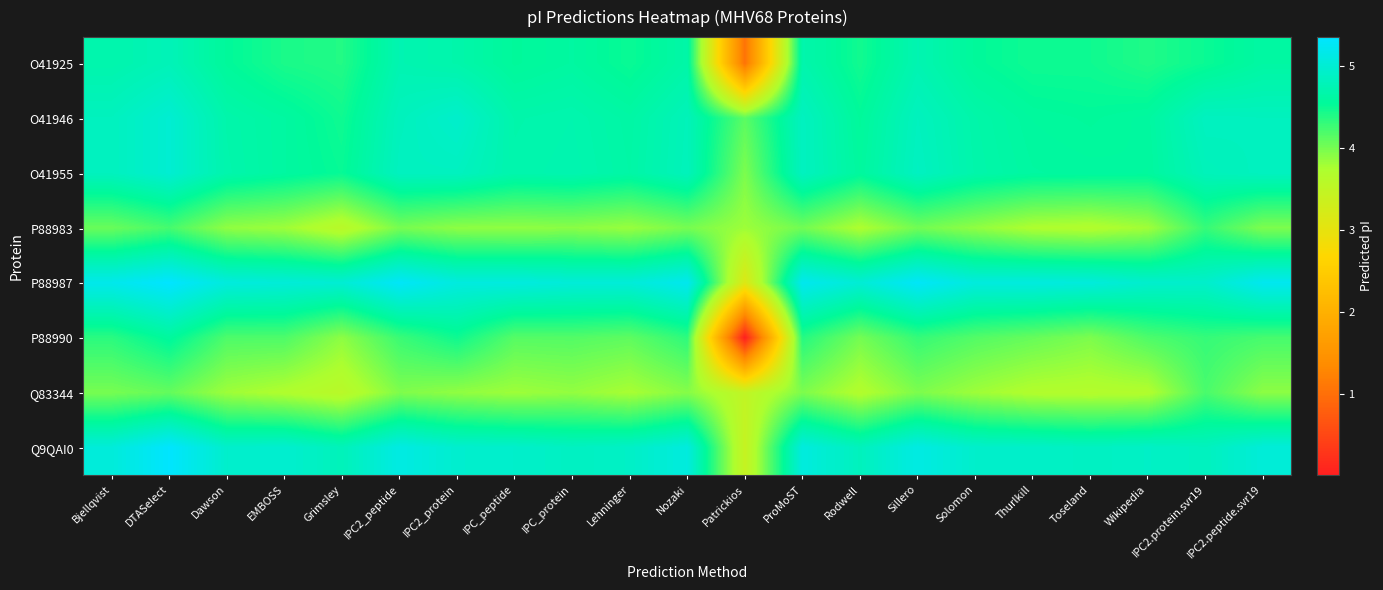

Which has a higher value, Nozaki or Sillero?

Sillero